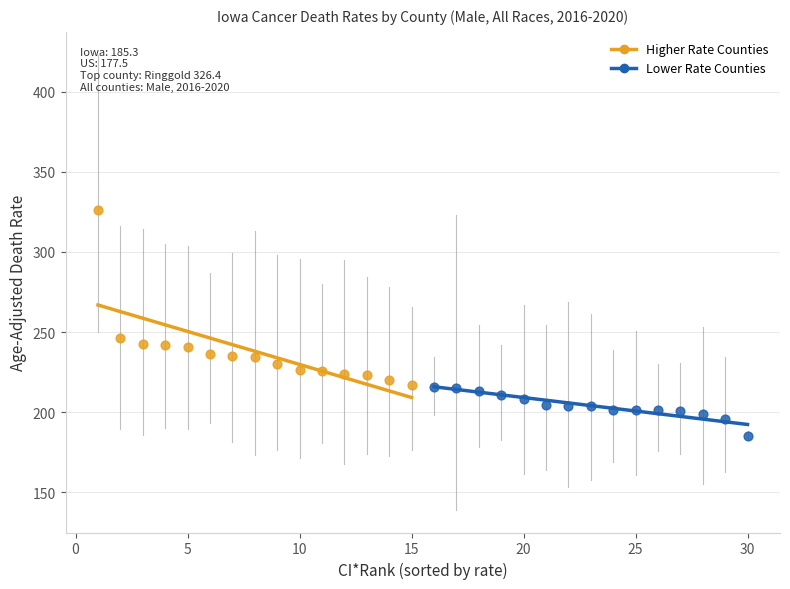

Which series contains the highest Y value?

Higher Rate Counties